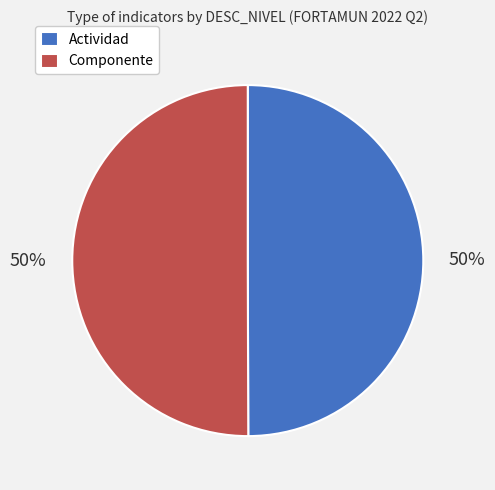

To the nearest percent, what portion does Actividad represent?

50%